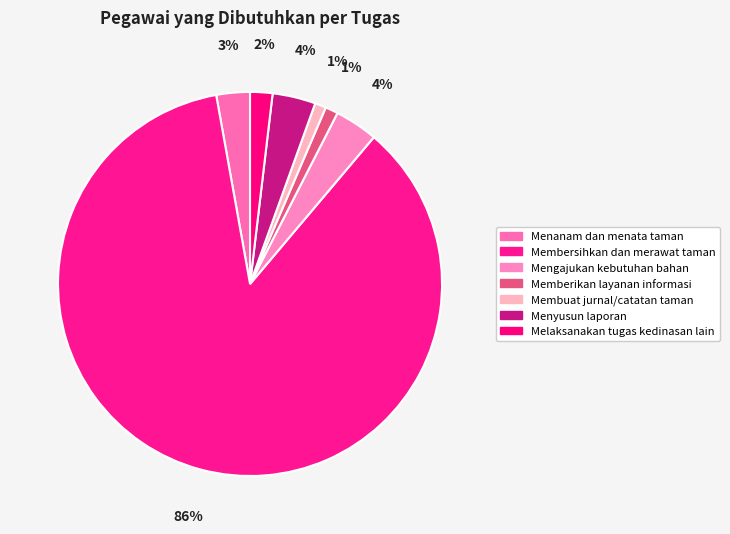

What is the smallest slice in the pie chart?

Membuat jurnal/catatan taman